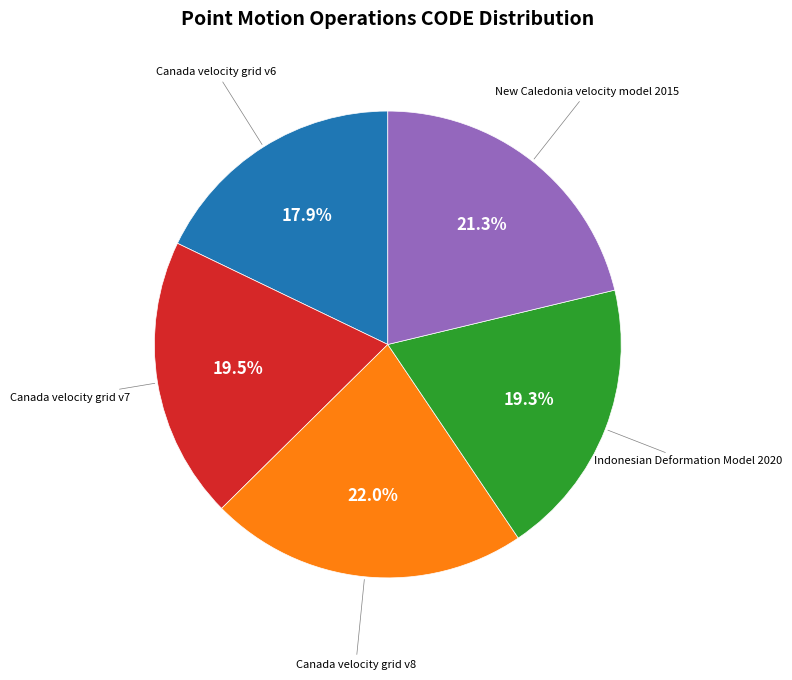

Is there a majority slice in this chart?

No